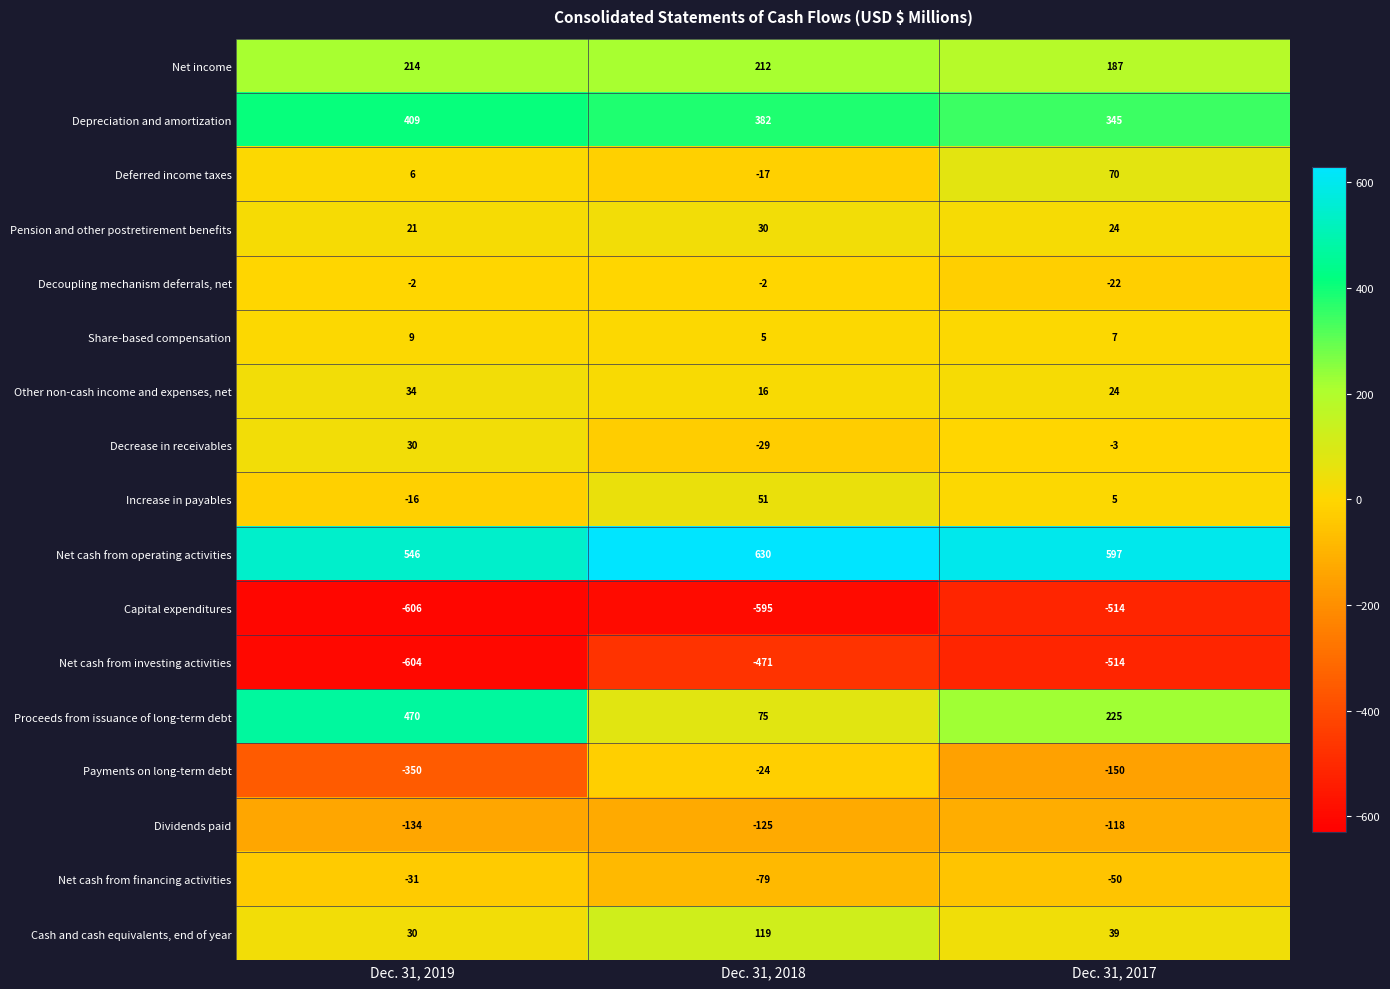

Rank the categories by Capital expenditures value from highest to lowest.

Dec. 31, 2017, Dec. 31, 2018, Dec. 31, 2019